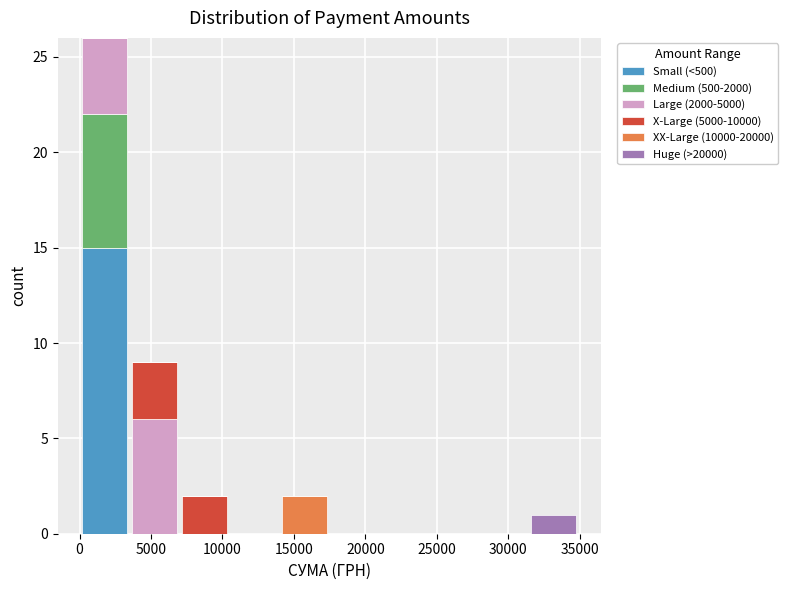

What is the total height of the stacked bar covering 14000 to 17500 on the x-axis? Neither the bar edges nor the heights are printed on the chart, so give them approximately, as read against the axes.

2